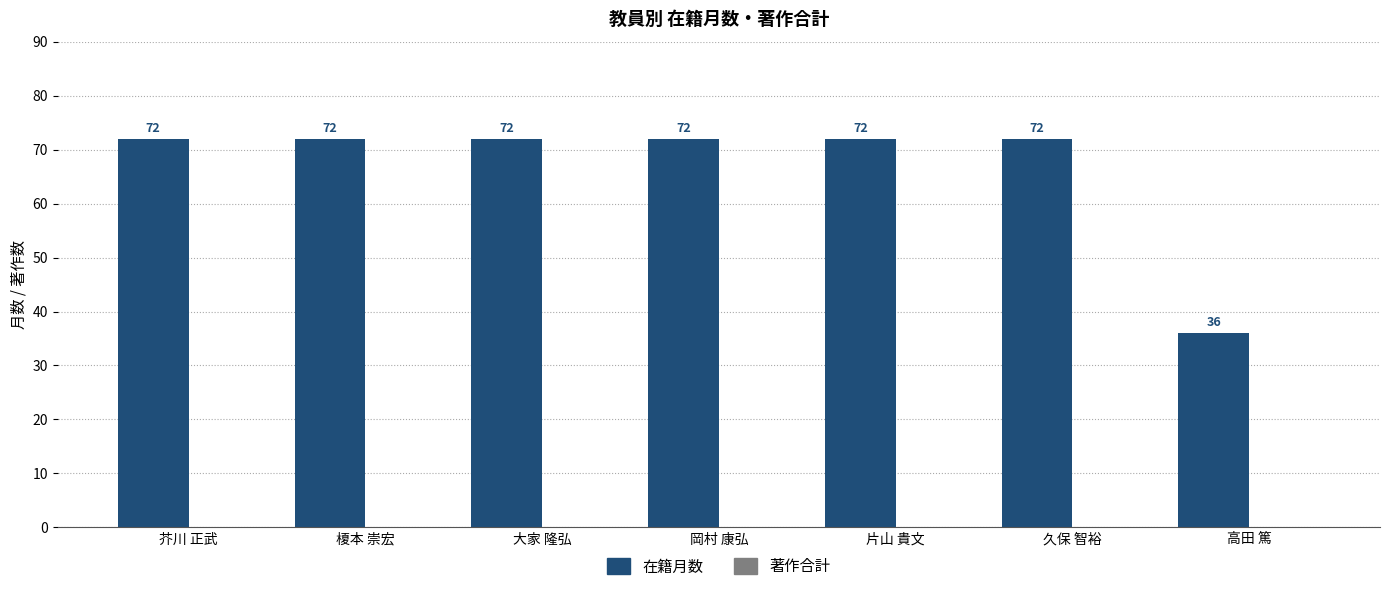

Are the bars grouped side by side (vs. stacked)?

No